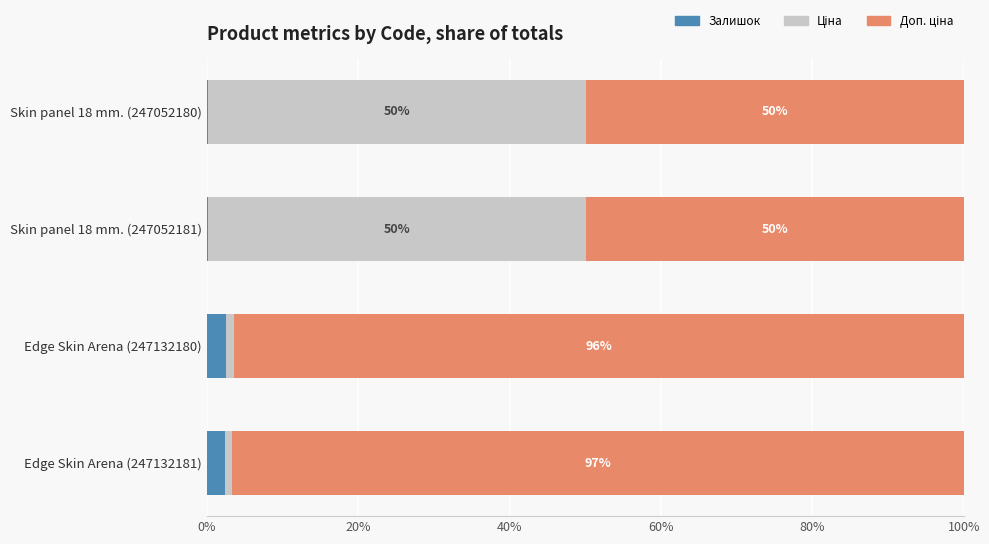

At which label does Залишок reach its peak?

Edge Skin Arena (247132180)